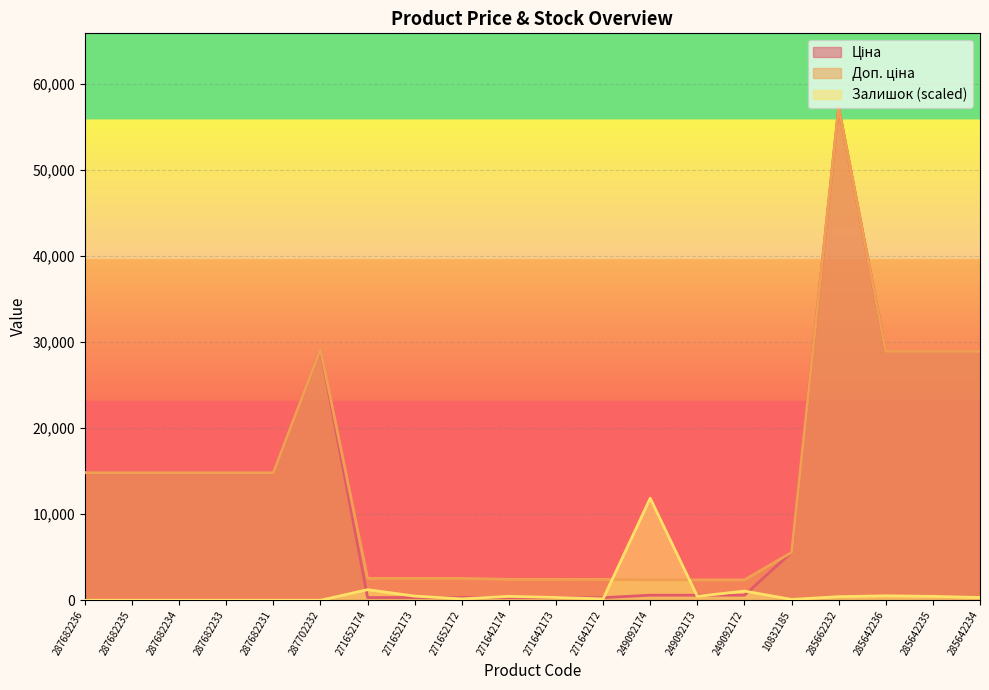

What is the label of the 7th point from the left?

271652174